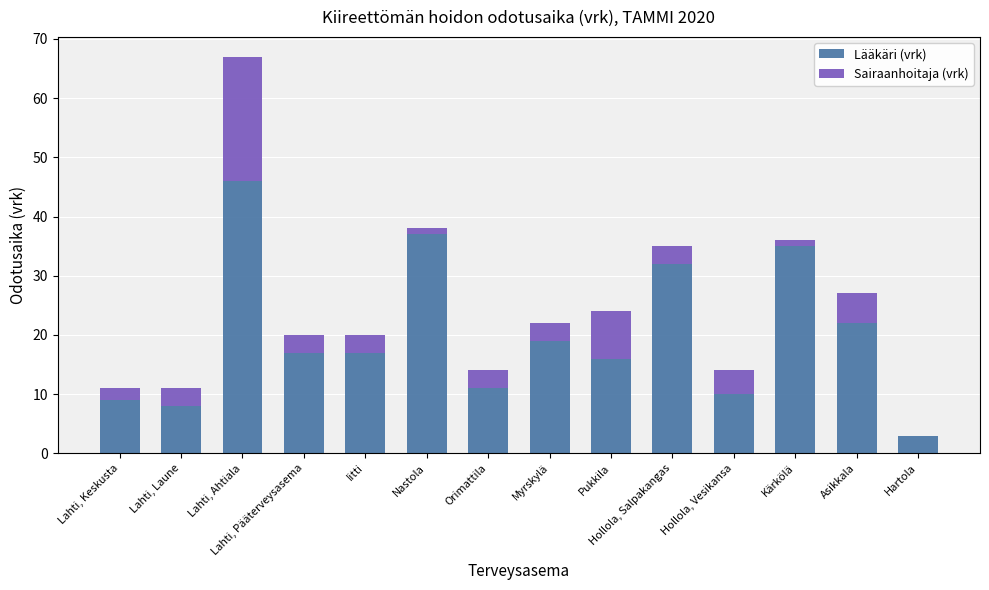

What is the total value across all series at Lahti, Pääterveysasema?

20